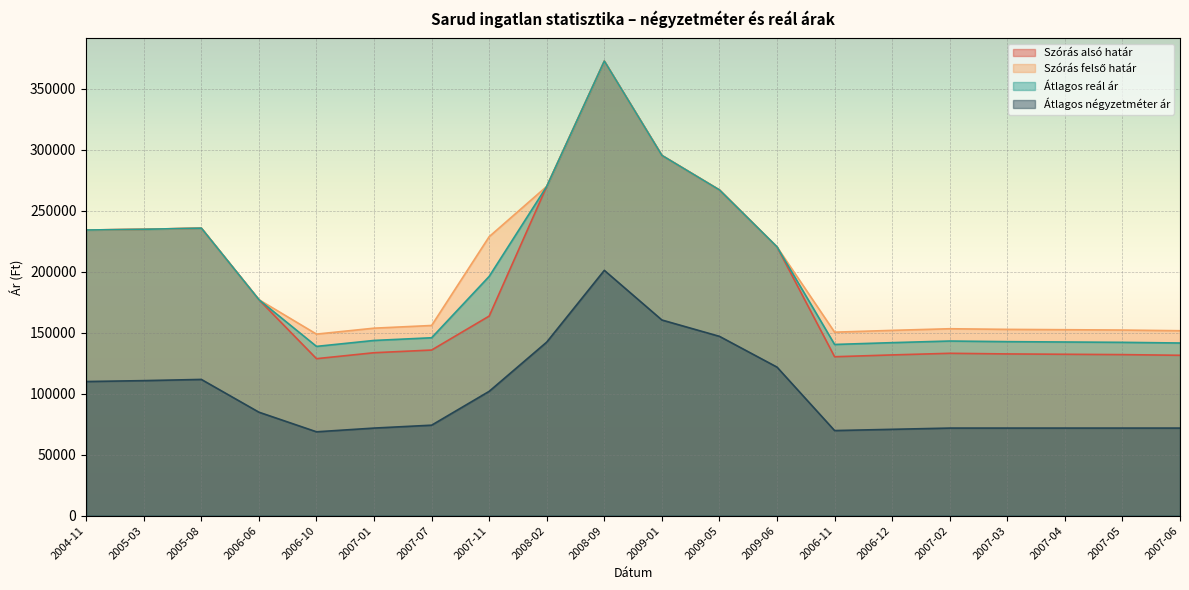

The value of Átlagos négyzetméter ár at 2008-09 is 201192. True or false?

True